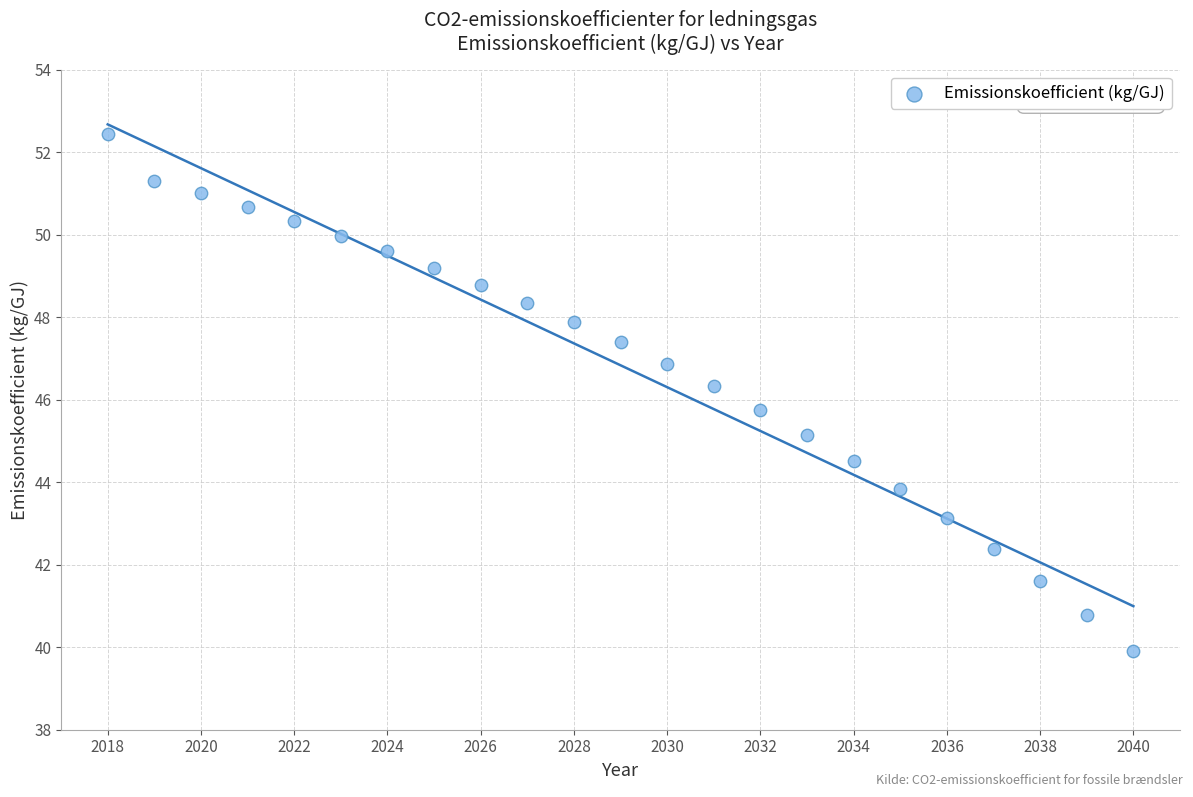

What is the range of X values (max minus min)?

22.0